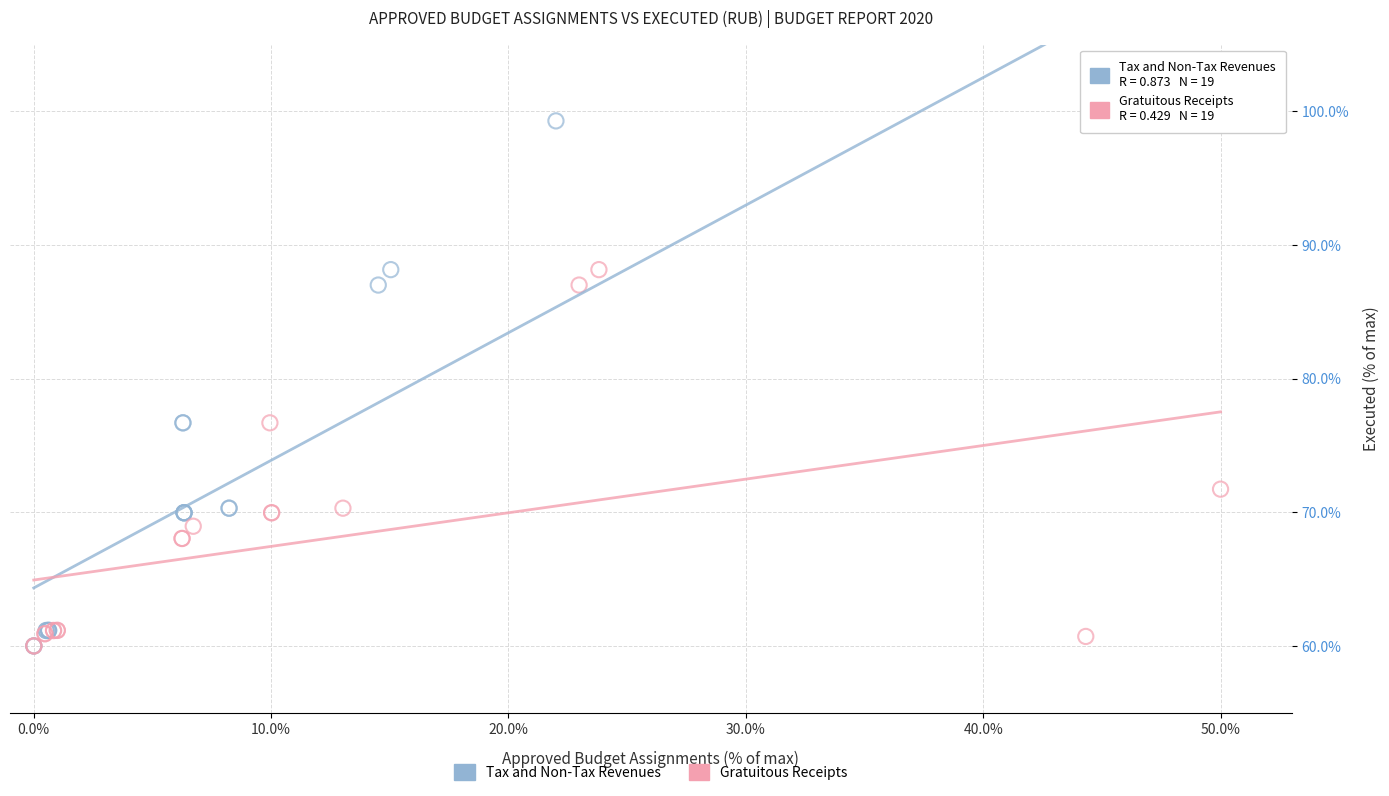

Which series has the largest Y range (max minus min)?

Tax and Non-Tax Revenues